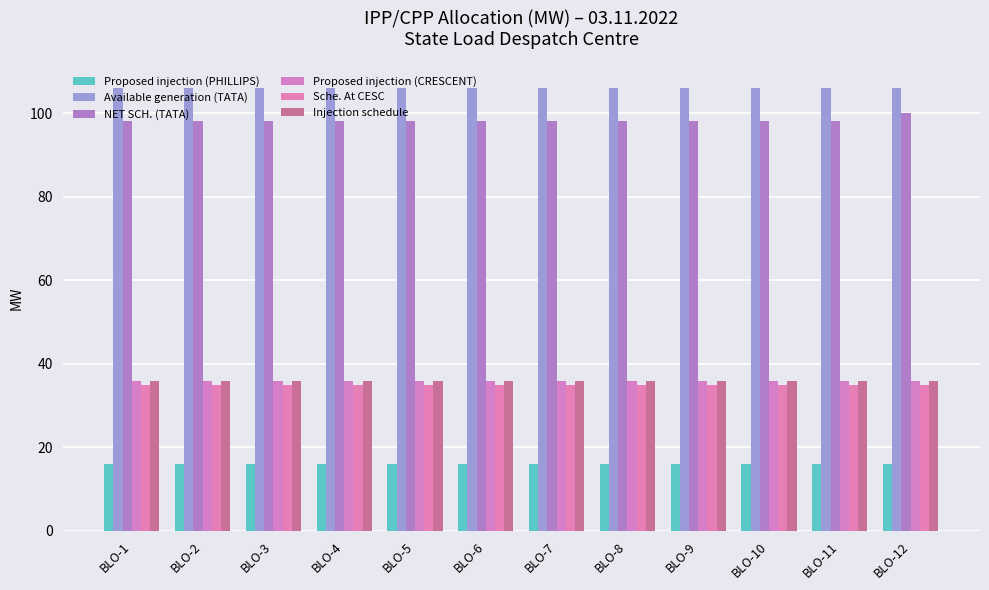

How many bars are there in total?

72